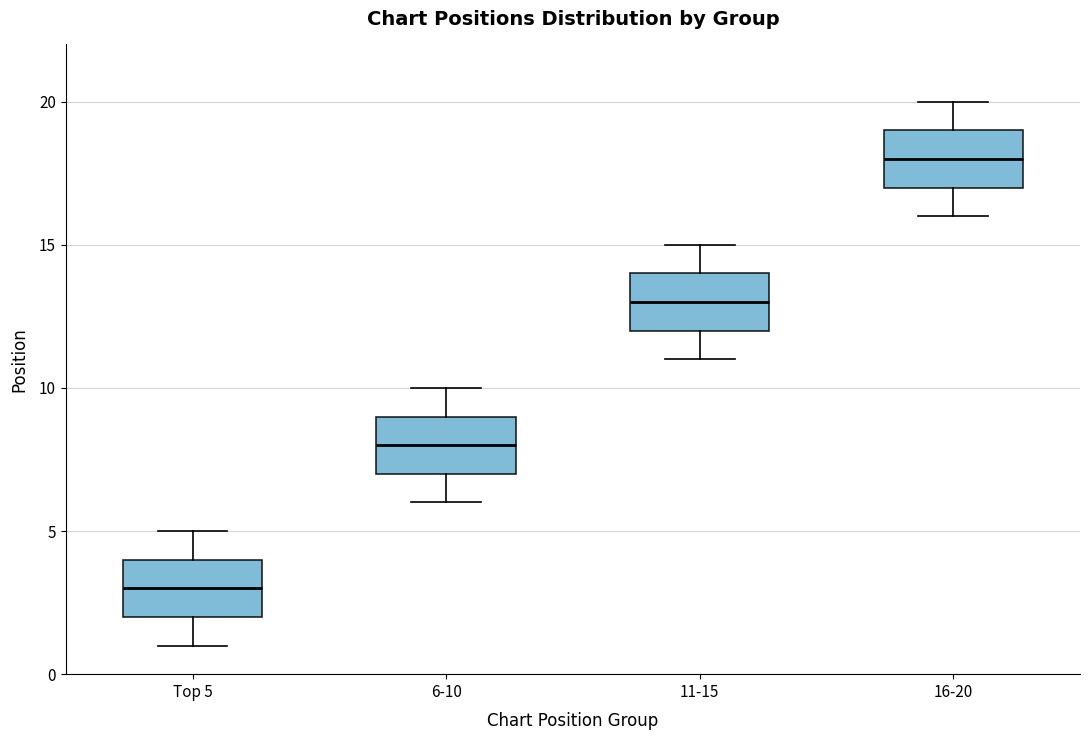

Reading left to right, read every box against the y-axis: the position of its median line, the range the box covers, and the ends of its whiskers. The values are not printed on the chart, so give them approximately, as read against the axis.

Top 5: median 3, box 2 to 4, whiskers 1 to 5
6-10: median 8, box 7 to 9, whiskers 6 to 10
11-15: median 13, box 12 to 14, whiskers 11 to 15
16-20: median 18, box 17 to 19, whiskers 16 to 20